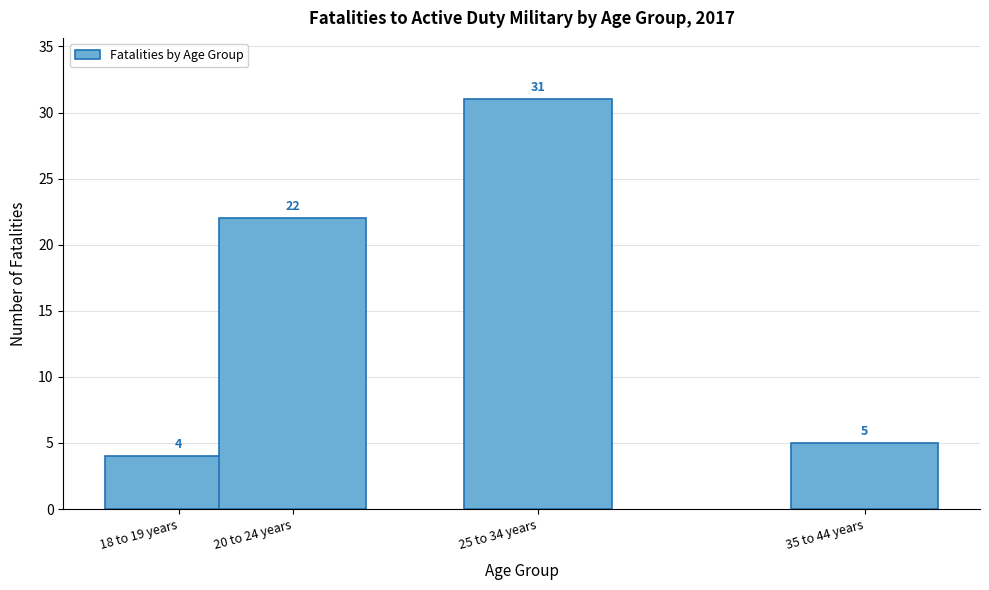

Reading right to left, transcribe all the data shown in this chart.

5	31	22	4